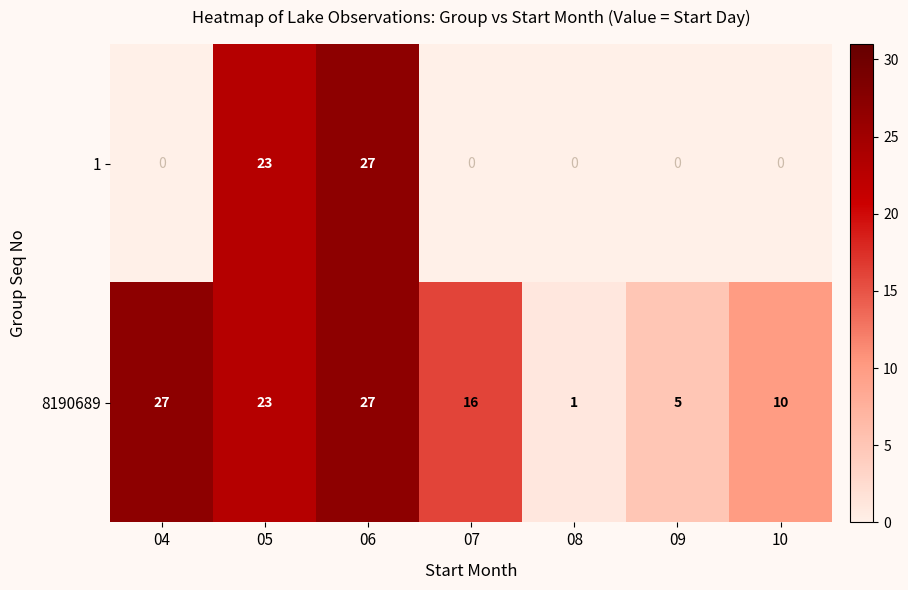

The value of 8190689 at 06 is 9. True or false?

False